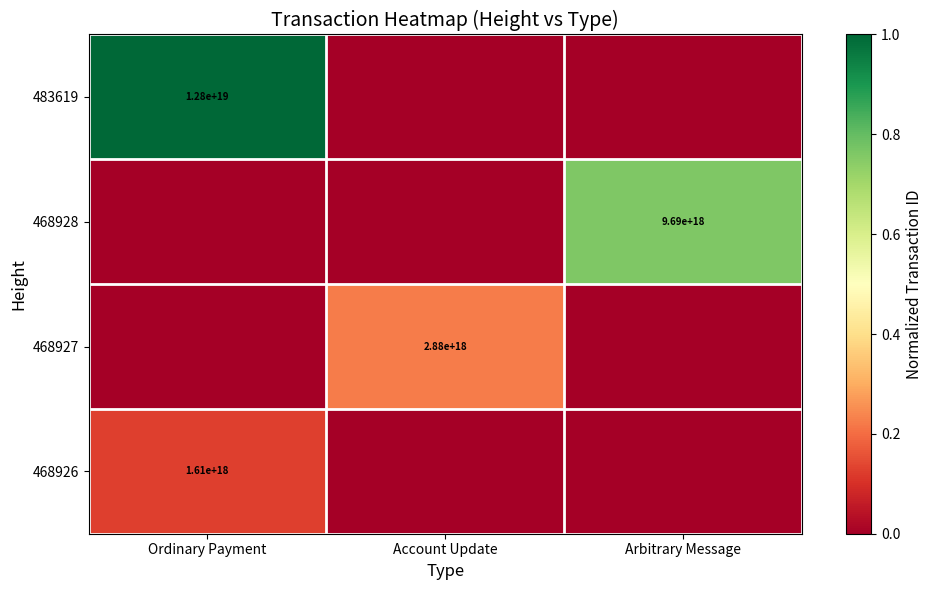

Is it true that 468926 equals 900730265833867776 at Ordinary Payment?

False